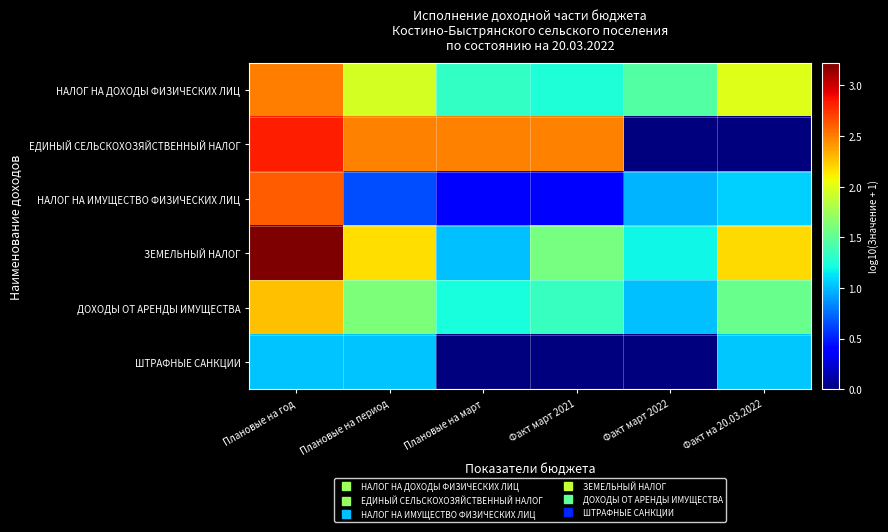

Rank the series by their maximum value, from lowest to highest.

ШТРАФНЫЕ САНКЦИИ, ДОХОДЫ ОТ АРЕНДЫ ИМУЩЕСТВА, НАЛОГ НА ДОХОДЫ ФИЗИЧЕСКИХ ЛИЦ, НАЛОГ НА ИМУЩЕСТВО ФИЗИЧЕСКИХ ЛИЦ, ЕДИНЫЙ СЕЛЬСКОХОЗЯЙСТВЕННЫЙ НАЛОГ, ЗЕМЕЛЬНЫЙ НАЛОГ